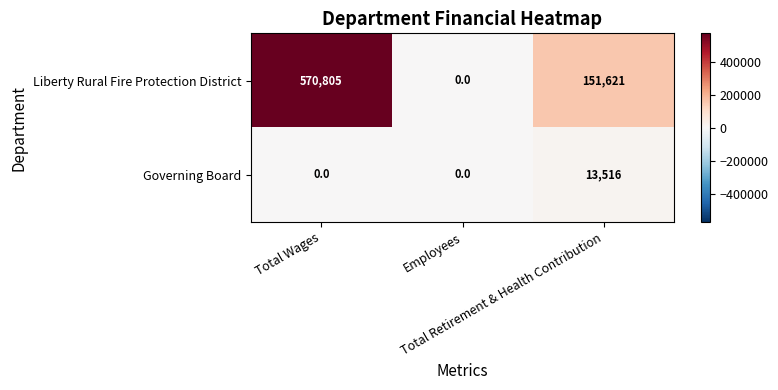

Which series has the largest total across all categories?

Liberty Rural Fire Protection District